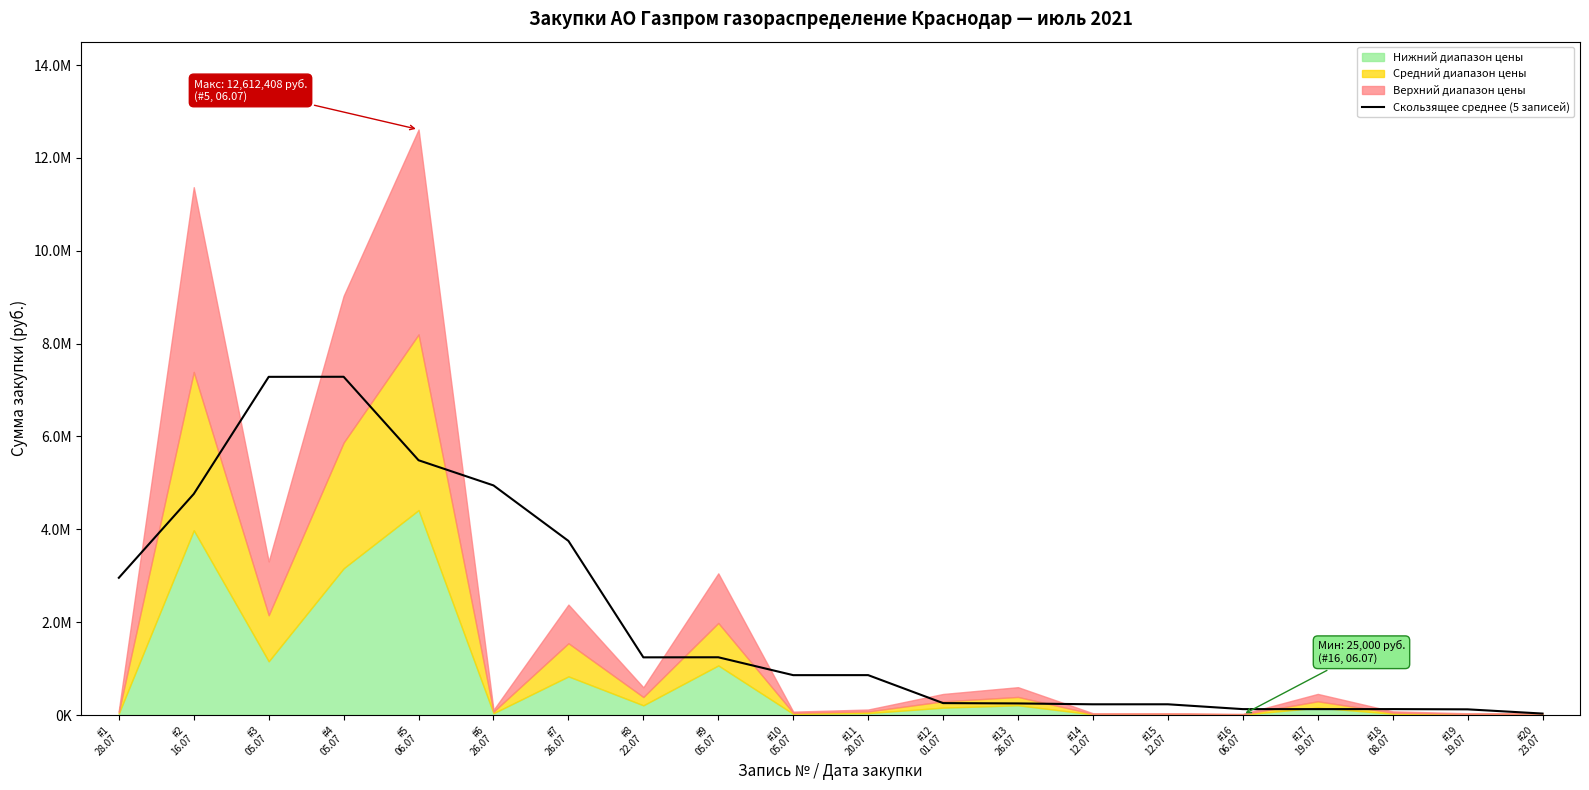

The value at #5
06.07 is 5488053.2. True or false?

True